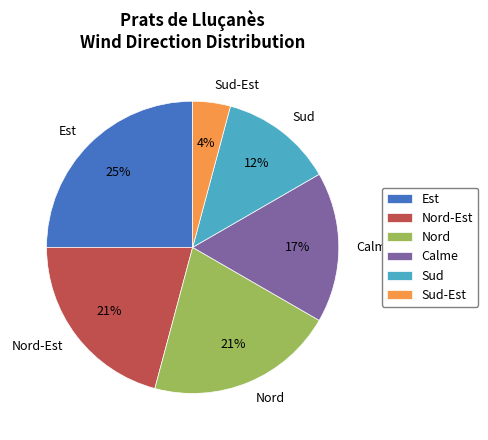

Approximately how many times larger is the value at Nord-Est compared to Est?

0.8